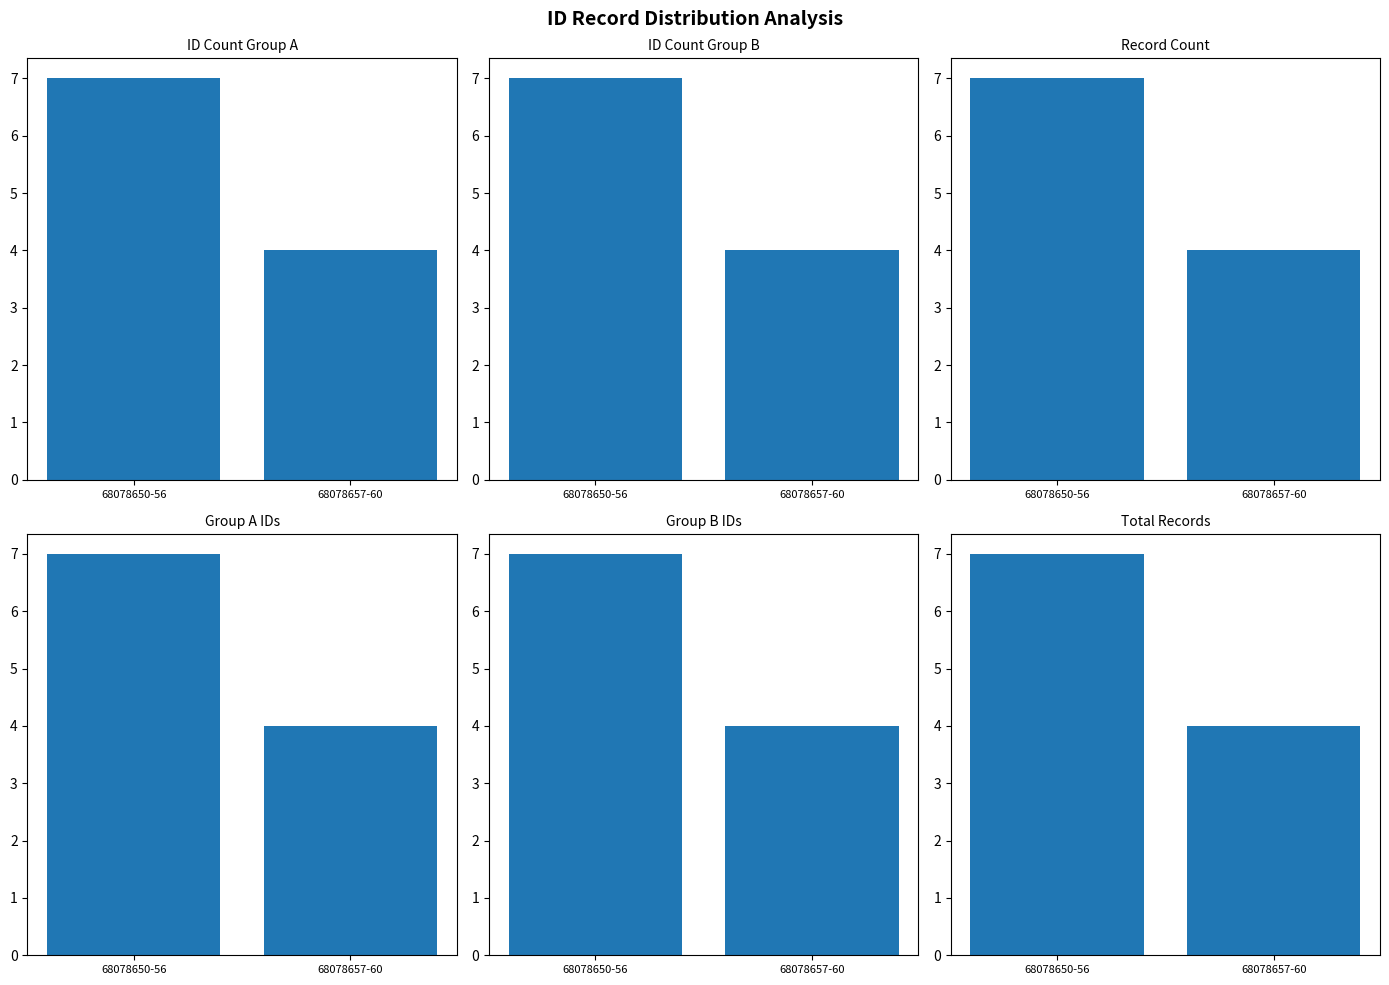

Rank the series by their maximum value, from highest to lowest.

ID Count Group A, ID Count Group B, Record Count, Group A IDs, Group B IDs, Total Records